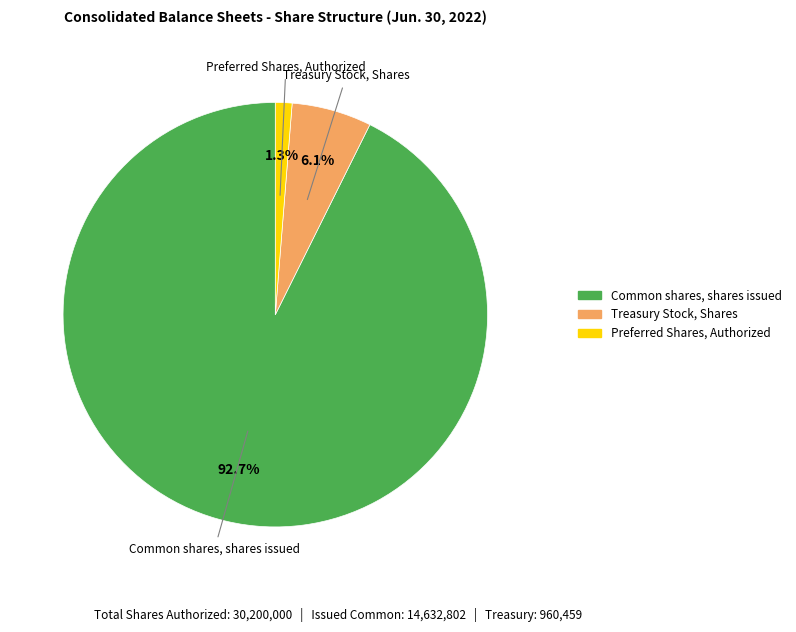

To the nearest percent, what percentage of the pie is Common shares, shares issued?

93%